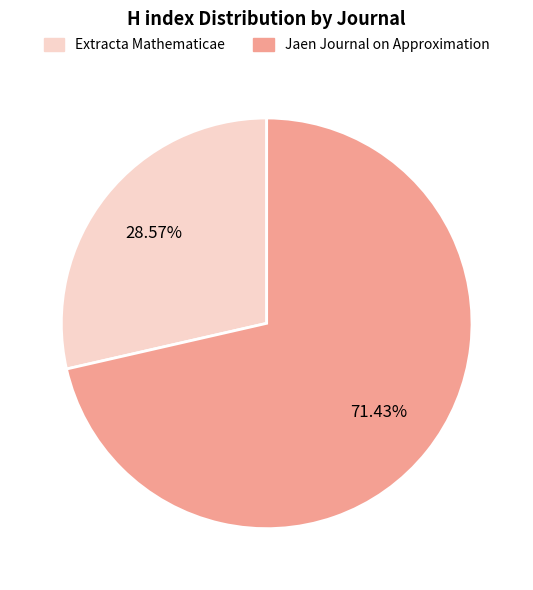

Which slice represents more than half of the pie?

Jaen Journal on Approximation